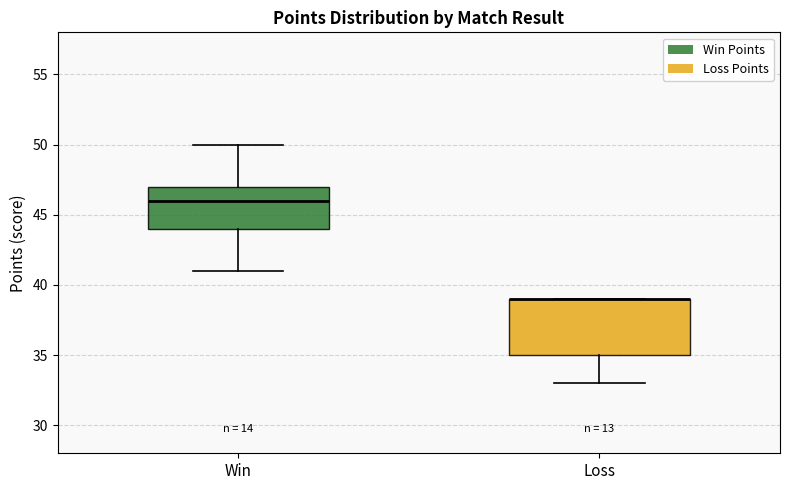

Reading left to right, transcribe this box plot: for each box, give where its median line is, the range the box spans, and where its two whiskers end, as read against the y-axis. The values are not printed on the chart, so give them approximately, as read against the axis.

Win: median 46, box 44 to 47, whiskers 41 to 50
Loss: median 39 (drawn on the box's upper edge), box 35 to 39, whiskers 33 to 39